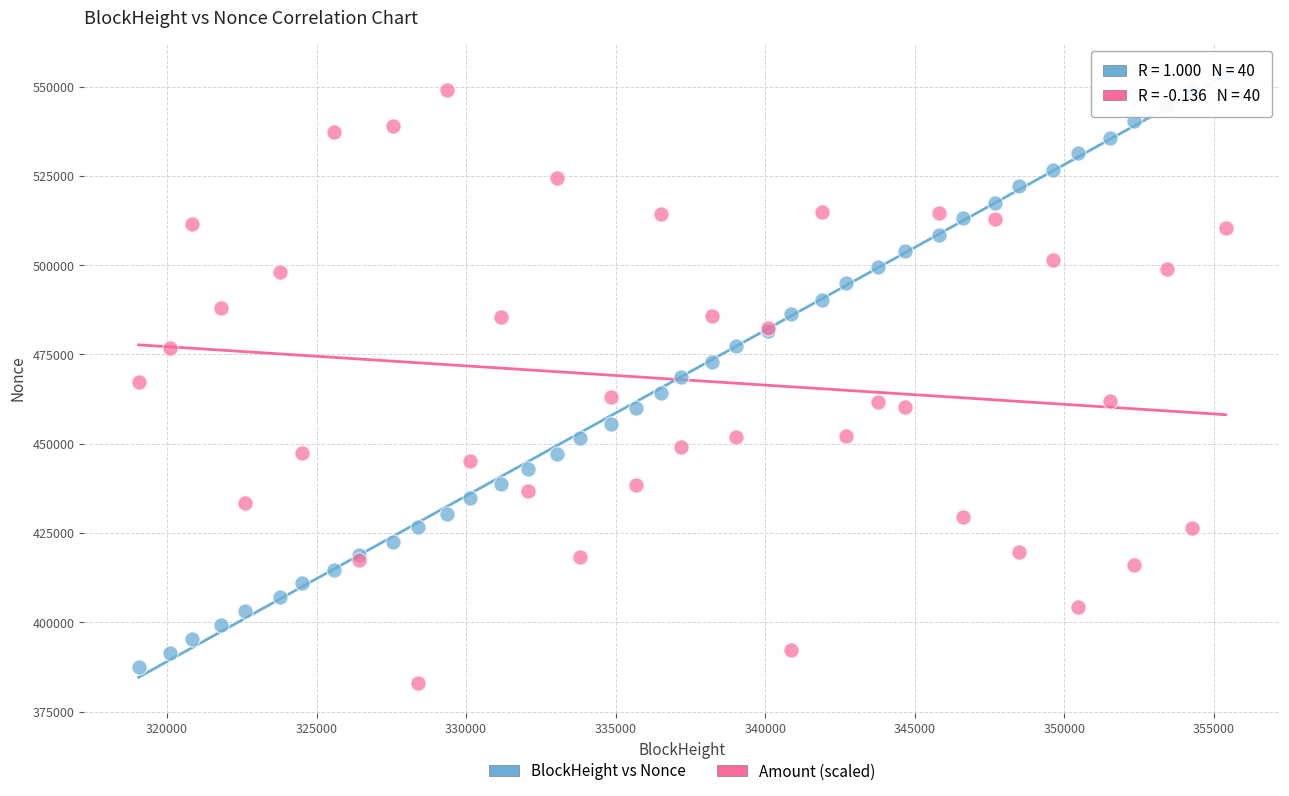

Which series reaches the maximum Y coordinate?

BlockHeight vs Nonce